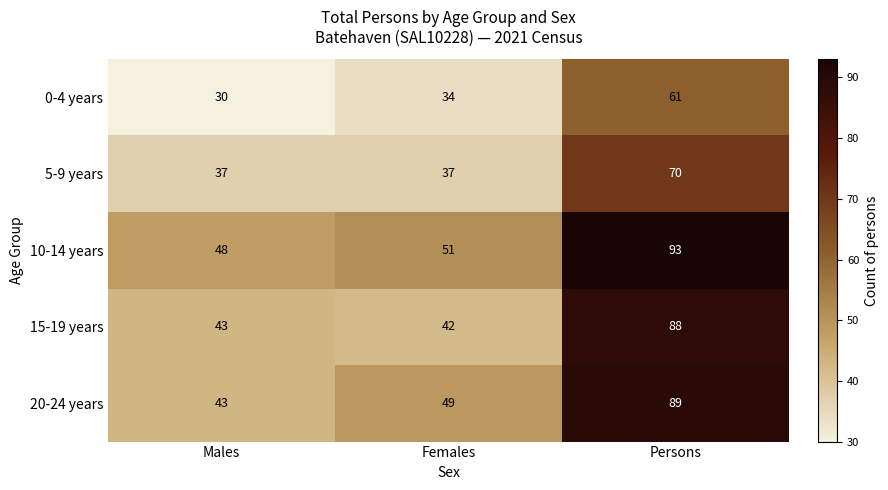

How many 0-4 years values are between 30 and 61?

3